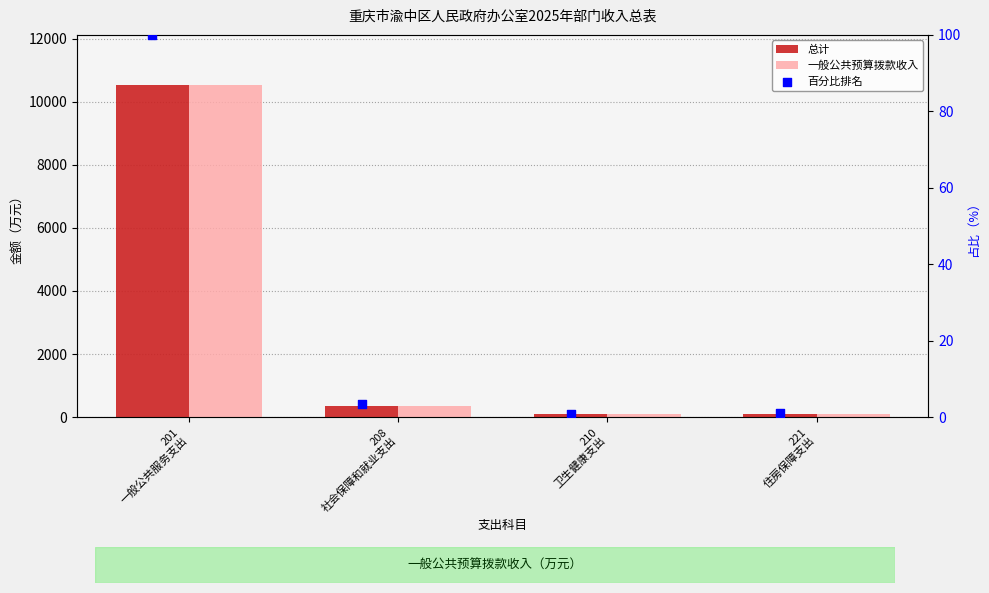

Is the value of 百分比排名 at 208
社会保障和就业支出 greater than the value of 一般公共预算拨款收入 at 221
住房保障支出?

No